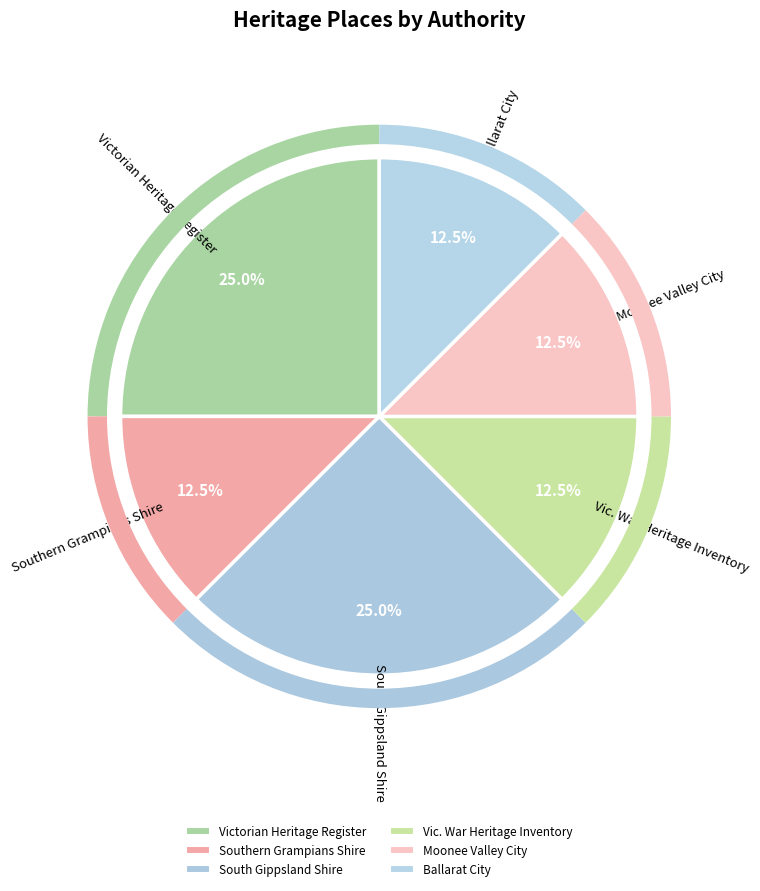

Count the number of slices in the pie.

6